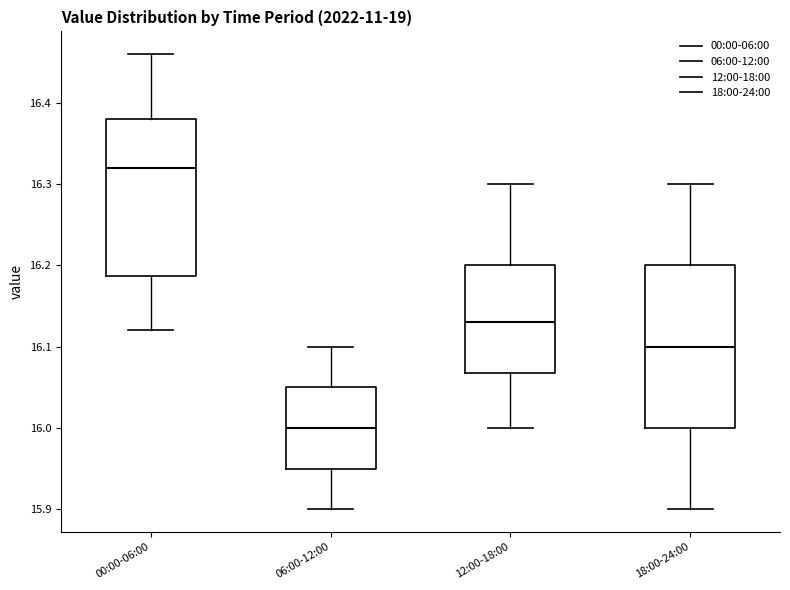

Reading left to right, read every box against the y-axis: the position of its median line, the range the box covers, and the ends of its whiskers. The values are not printed on the chart, so give them approximately, as read against the axis.

00:00-06:00: median 16.32, box 16.19 to 16.38, whiskers 16.12 to 16.46
06:00-12:00: median 16.00, box 15.95 to 16.05, whiskers 15.90 to 16.10
12:00-18:00: median 16.13, box 16.07 to 16.20, whiskers 16.00 to 16.30
18:00-24:00: median 16.10, box 16.00 to 16.20, whiskers 15.90 to 16.30